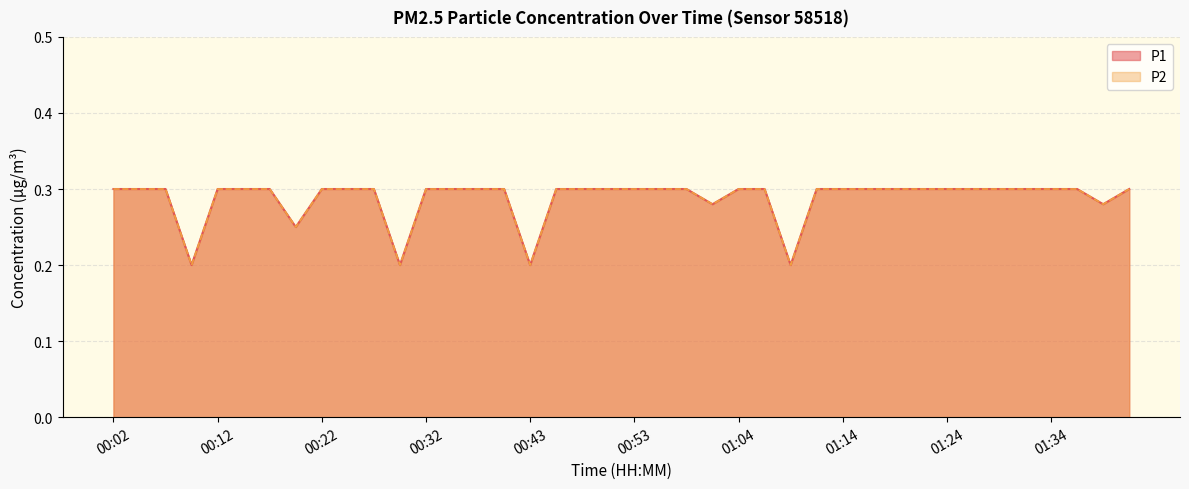

Rank the series by their maximum value, from highest to lowest.

P1, P2